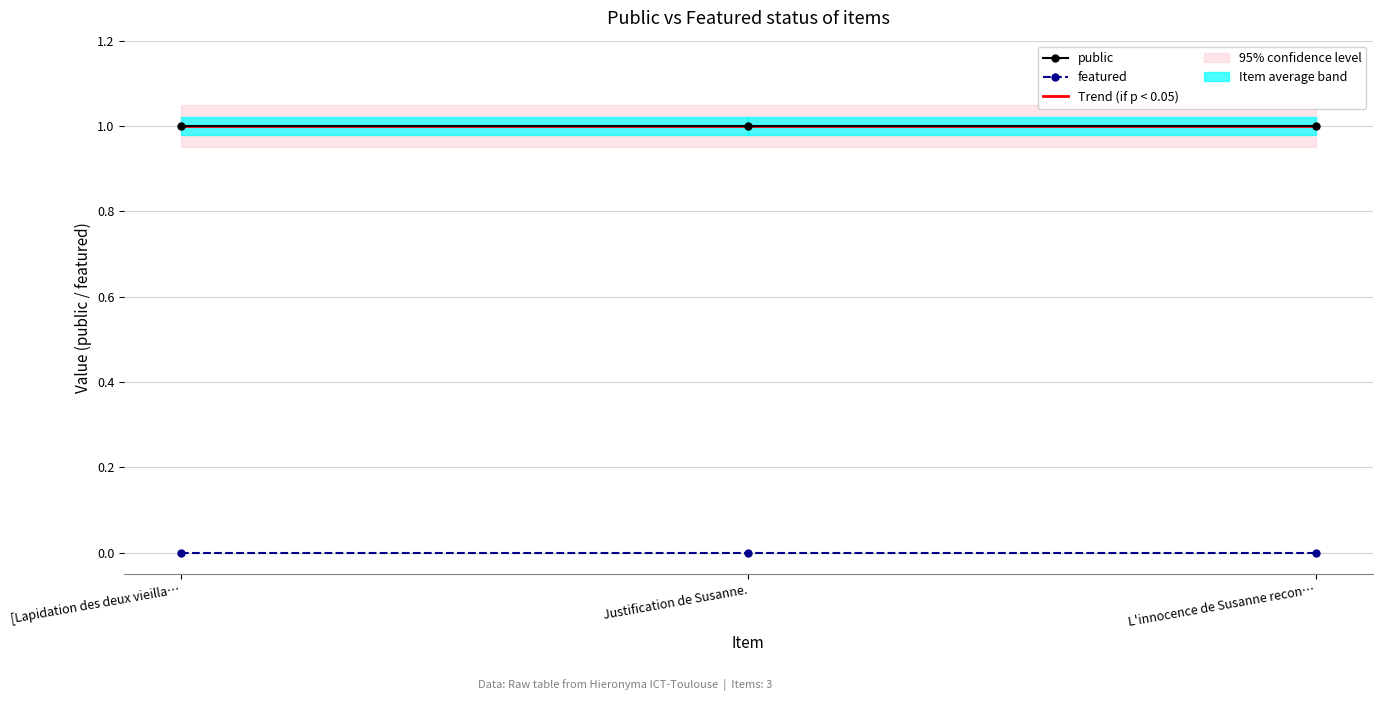

Reading left to right, what are all the values shown in this chart?

public: [Lapidation des deux vieillards]=1	Justification de Susanne.=1	L'innocence de Susanne reconnue=1
featured: [Lapidation des deux vieillards]=0	Justification de Susanne.=0	L'innocence de Susanne reconnue=0